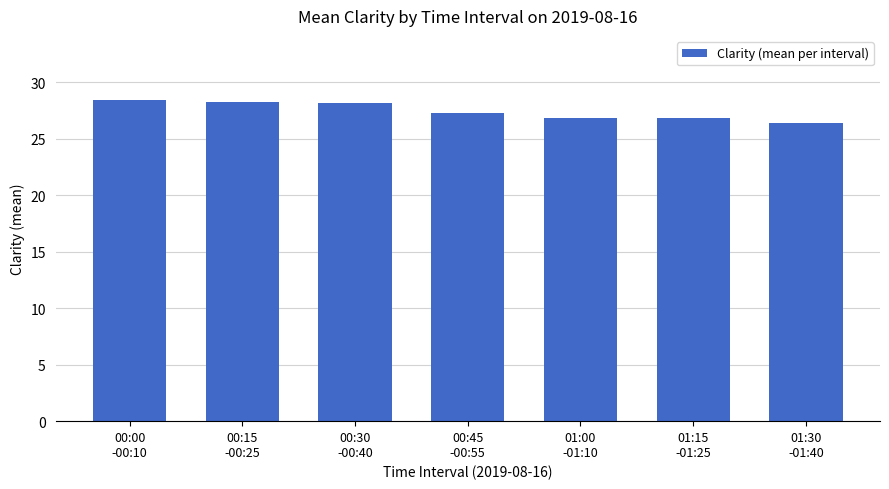

What is the label of the 5th bar from the right?

00:30
-00:40